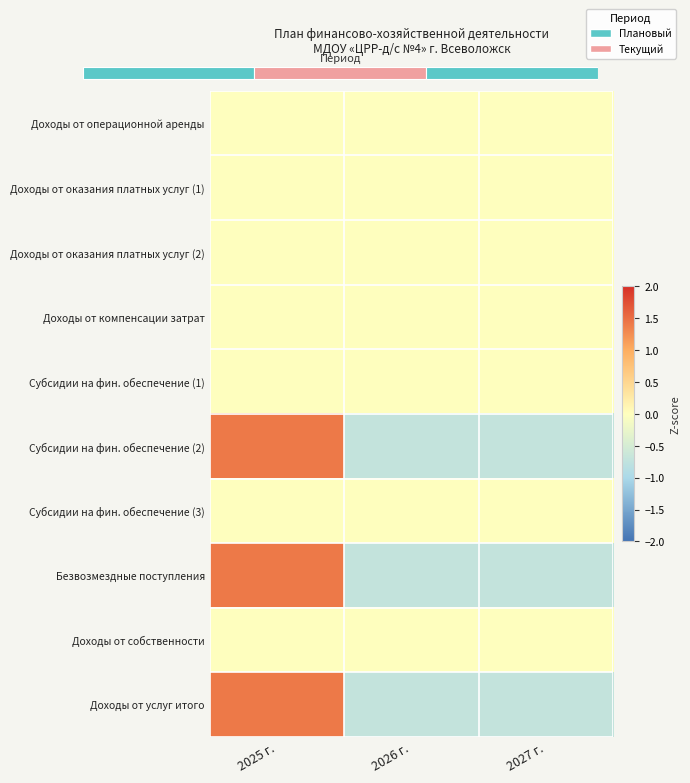

What is the minimum value shown in the chart?

-0.7